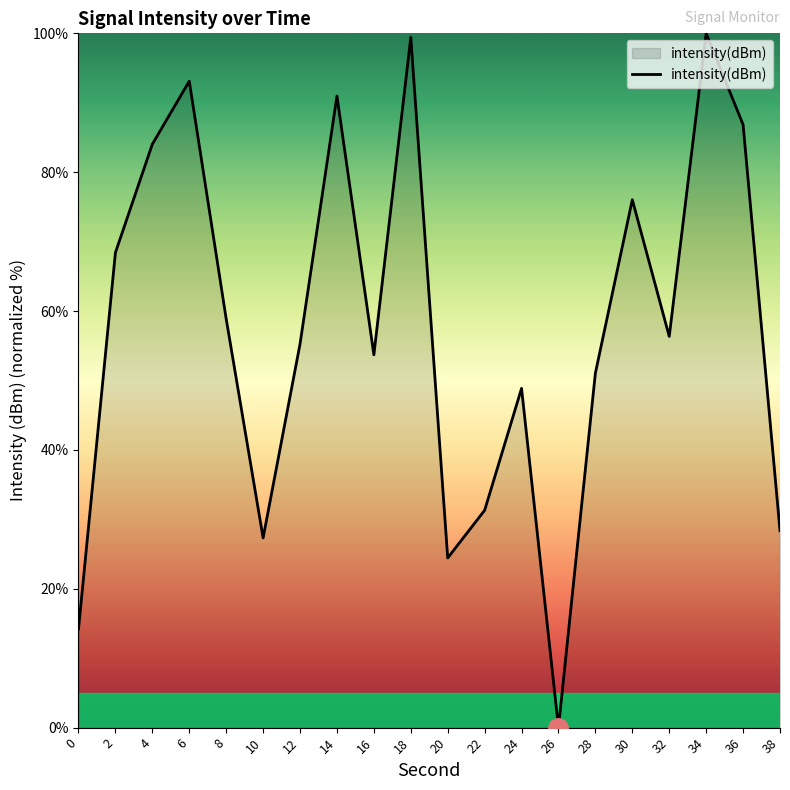

At which category does the data reach its first local peak?

6